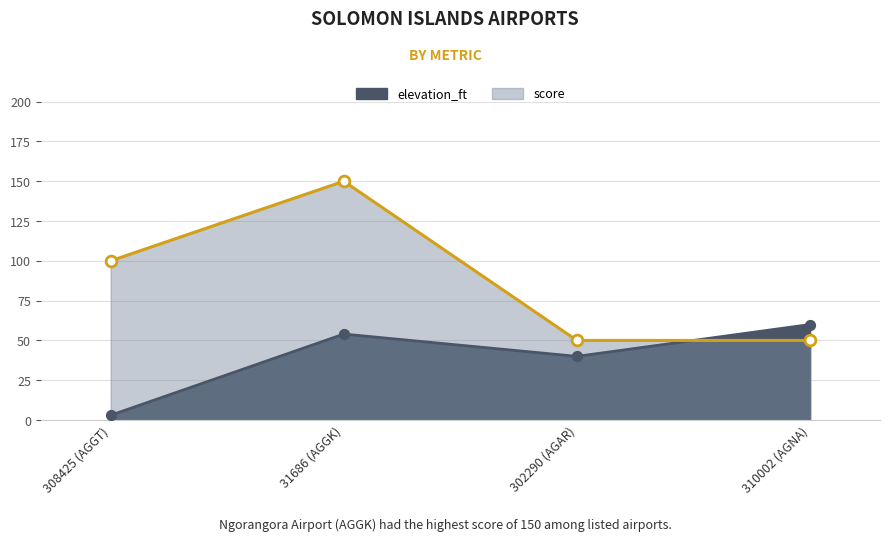

Is the value of score at 302290 (AGAR) greater than the value of elevation_ft at 308425 (AGGT)?

Yes